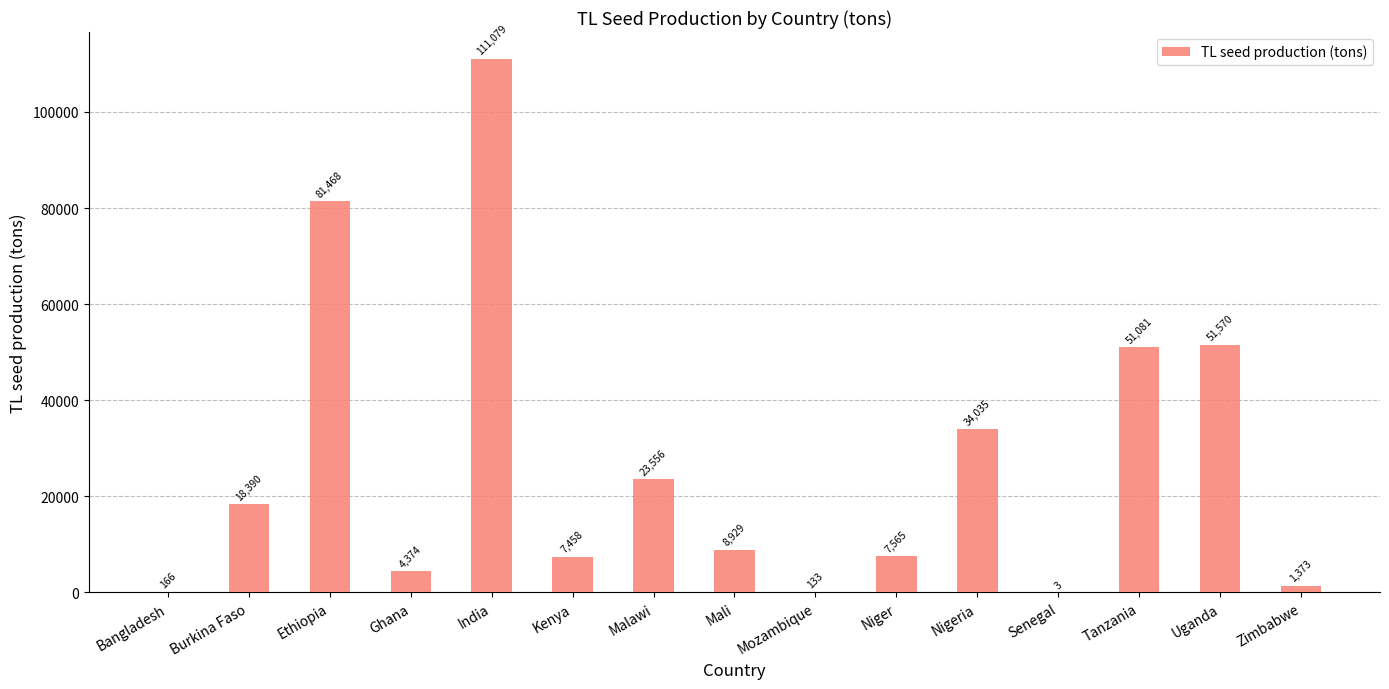

Approximately how many times larger is the value at Zimbabwe compared to Malawi?

0.1